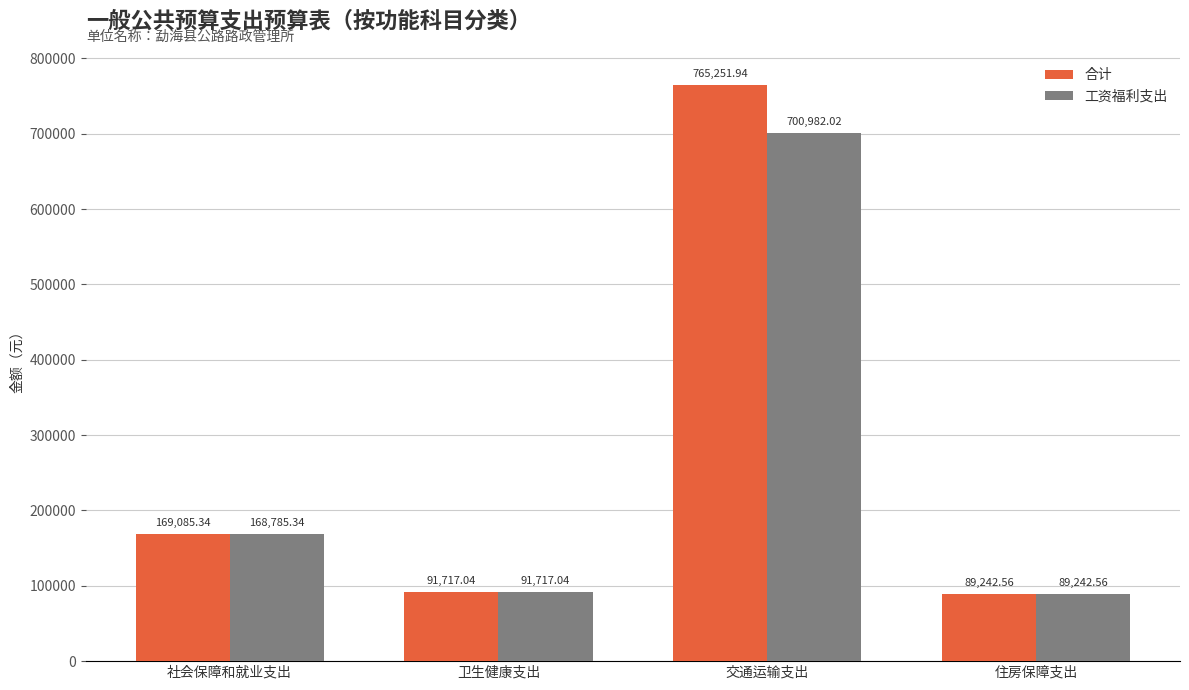

How many distinct data groups are displayed?

2